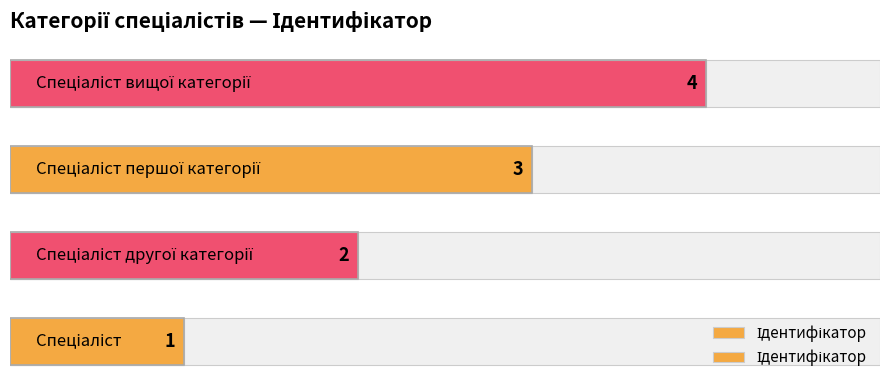

Are the bars grouped side by side (vs. stacked)?

No